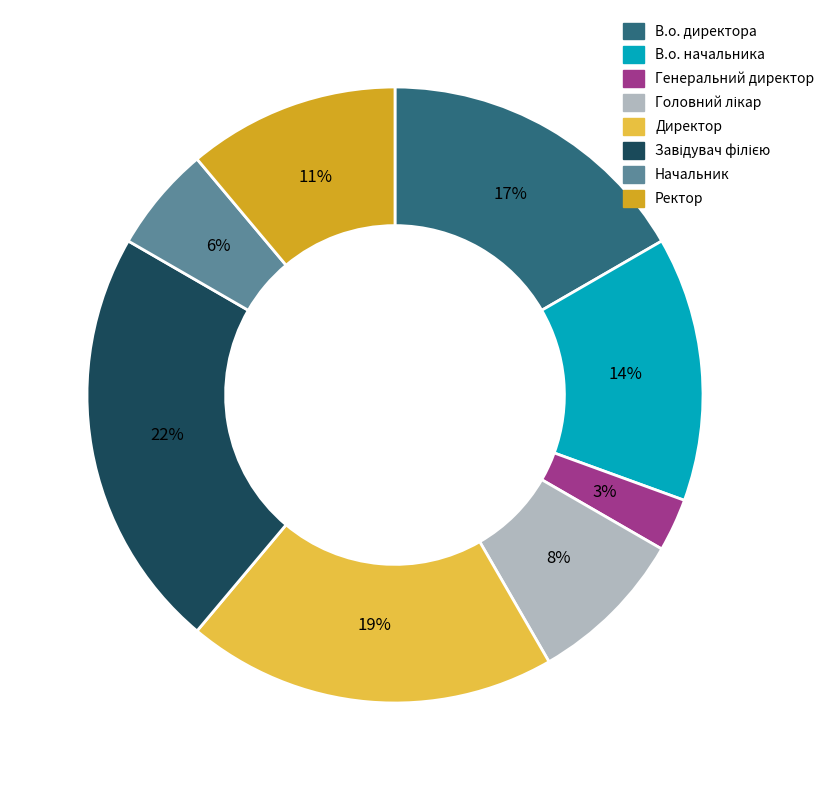

Which category has the smallest portion of the pie?

Генеральний директор